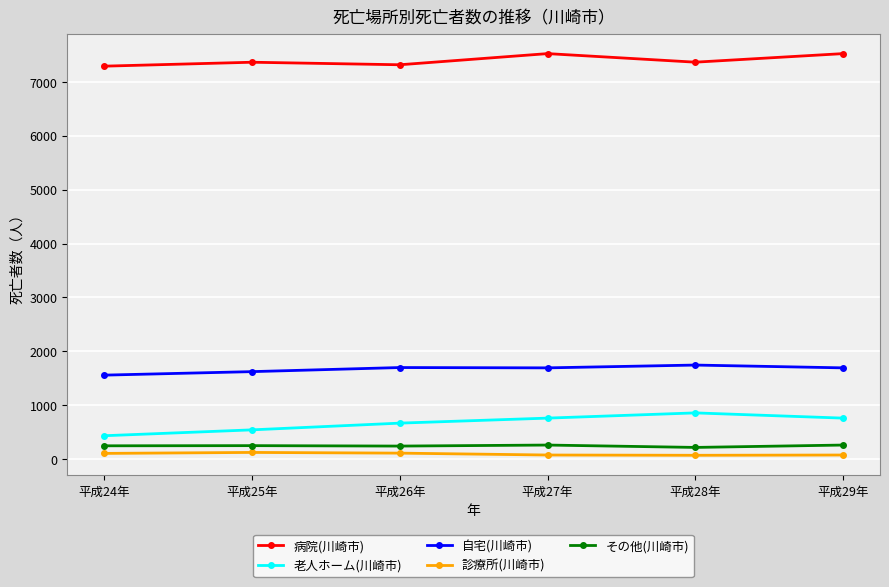

Is the value of その他(川崎市) at 平成26年 greater than the value of 老人ホーム(川崎市) at 平成25年?

No